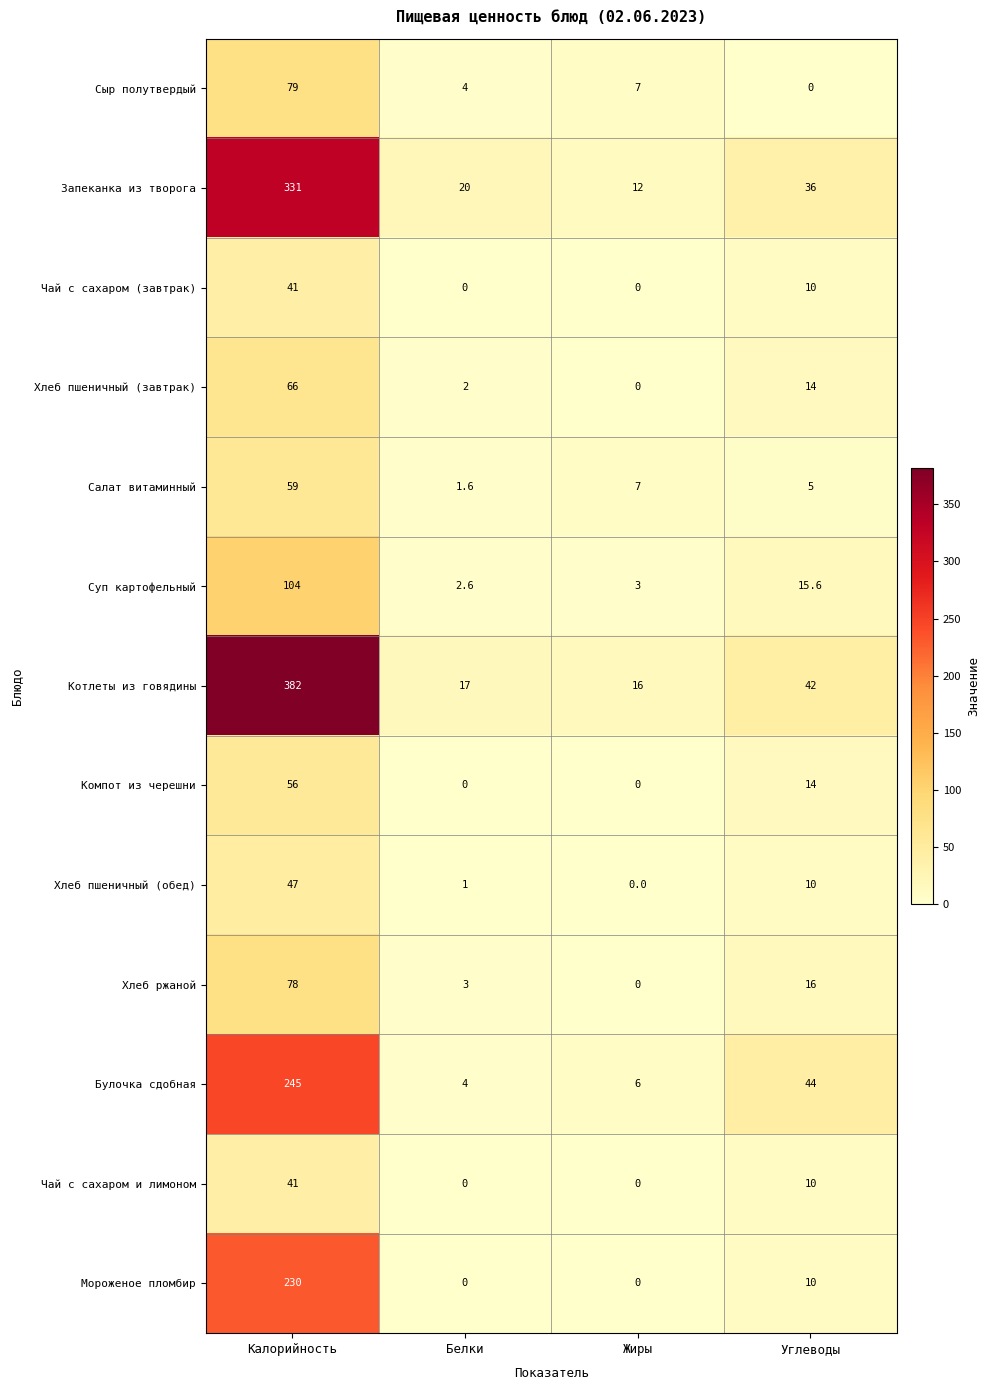

Where is Суп картофельный nearest to the value 53?

Углеводы